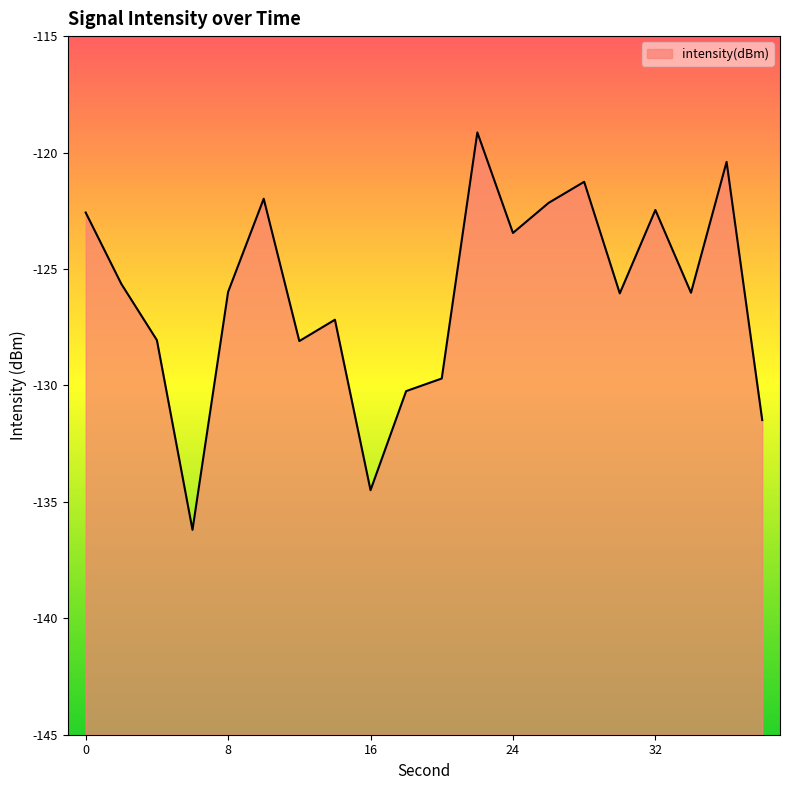

Does the chart have visible grid lines?

No